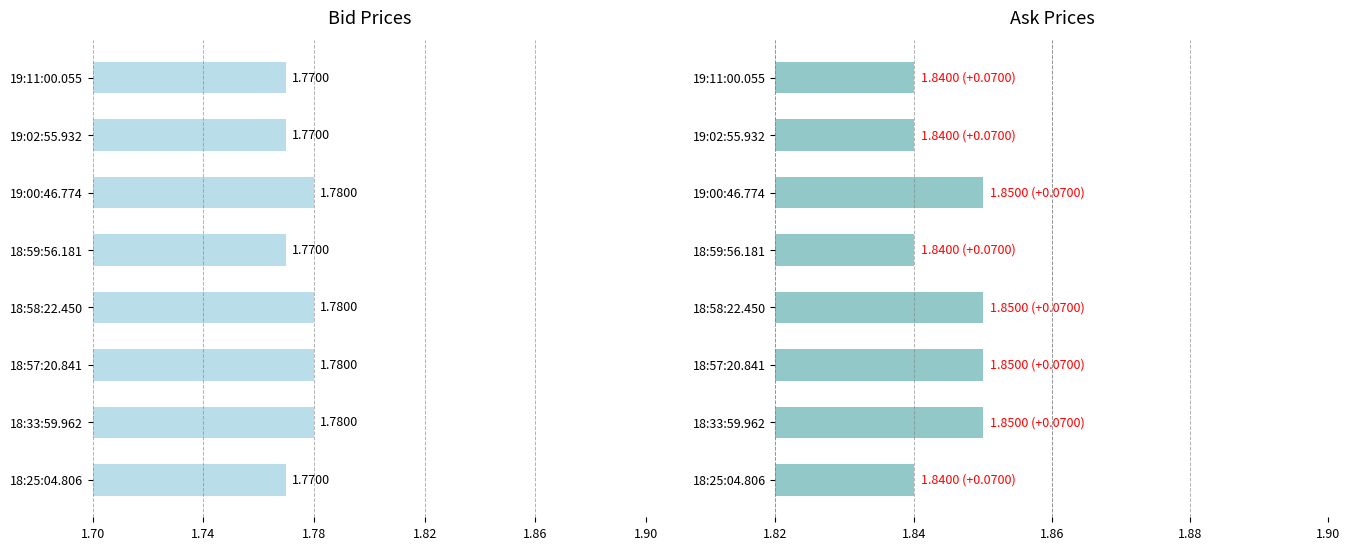

Which series has the largest total across all categories?

Ask